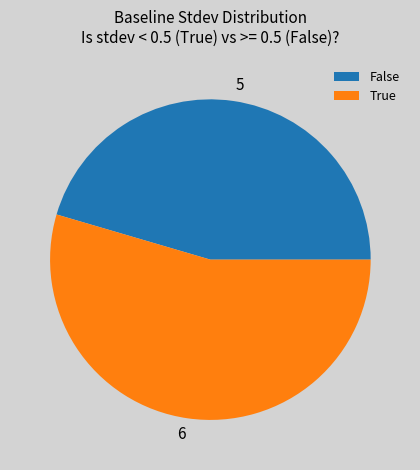

Which category has the smallest portion of the pie?

False